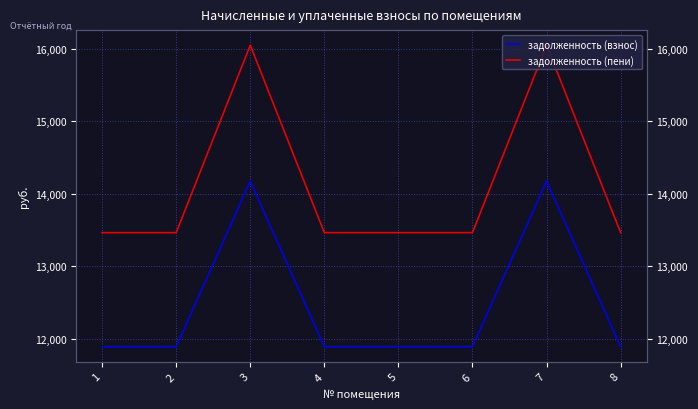

What is the value of the задолженность (пени) point at the 1st from the left?

13465.0